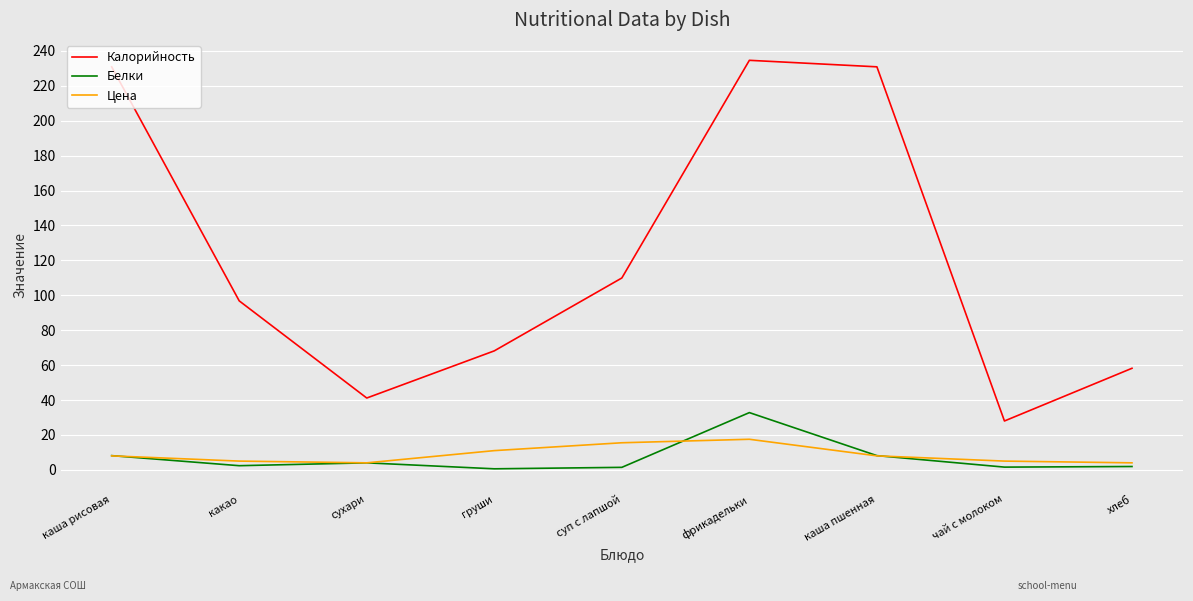

At which label does Белки first exceed 2?

каша рисовая